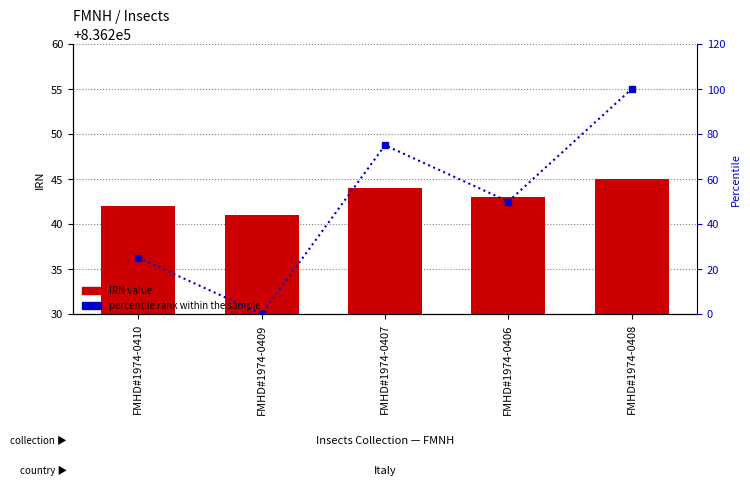

Where is percentile rank within the sample nearest to the value 50?

FMHD#1974-0406